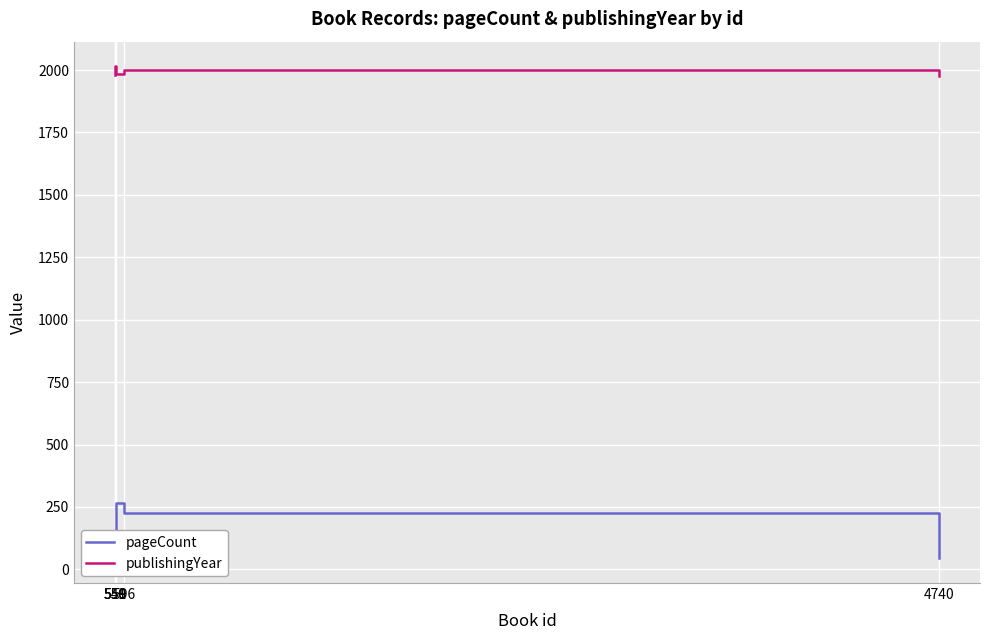

What is the sum of the pageCount values at 549 and 596?

293